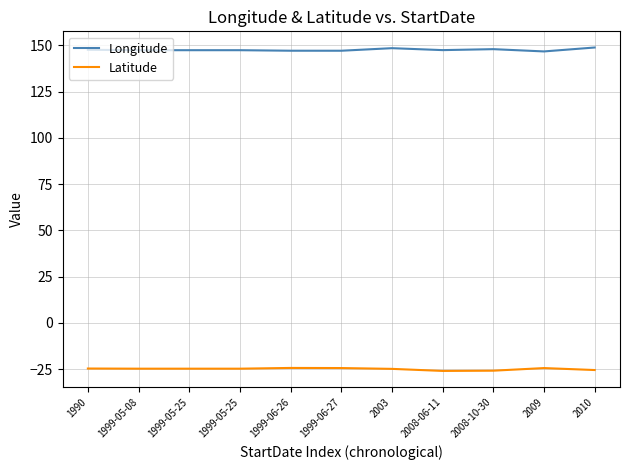

True or false: Longitude and Latitude cross at least once.

False